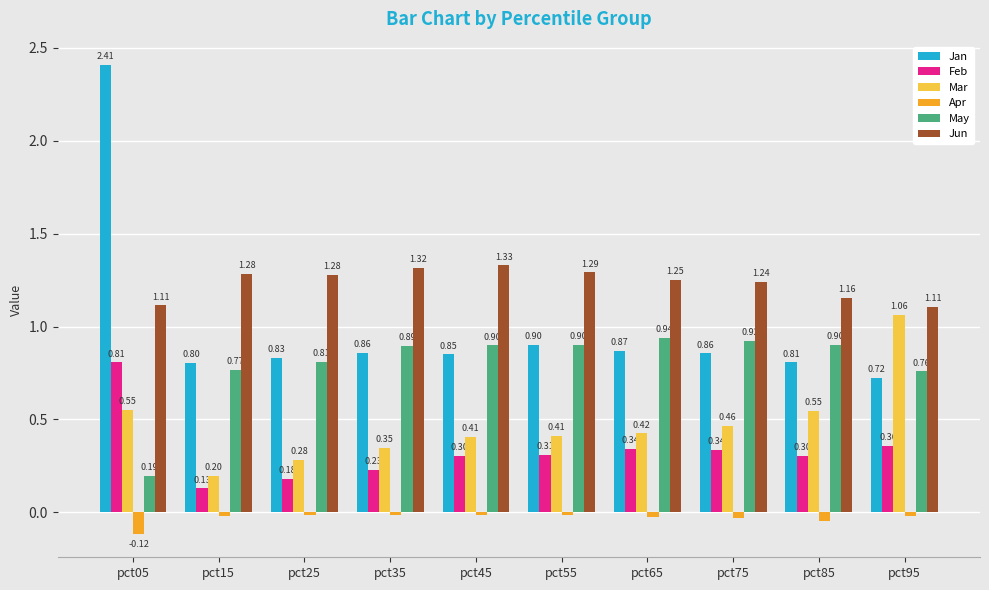

The Jan series shows 3.6 at pct05. True or false?

False